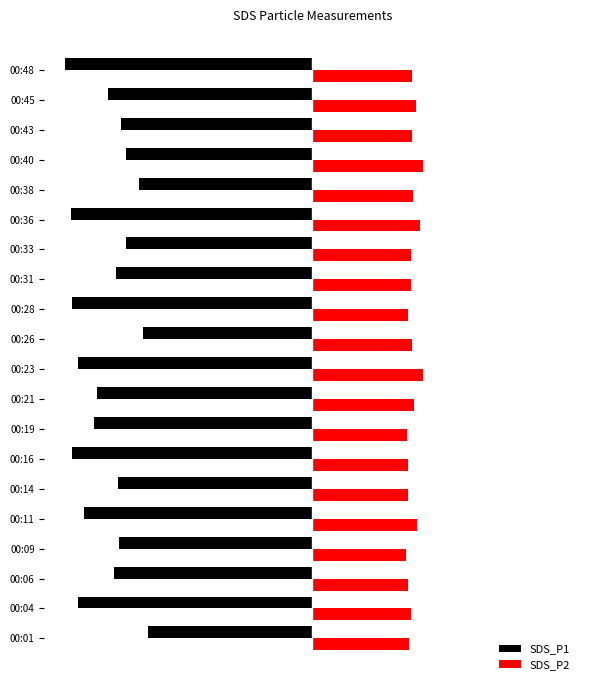

Which series has the widest spread of values?

SDS_P1